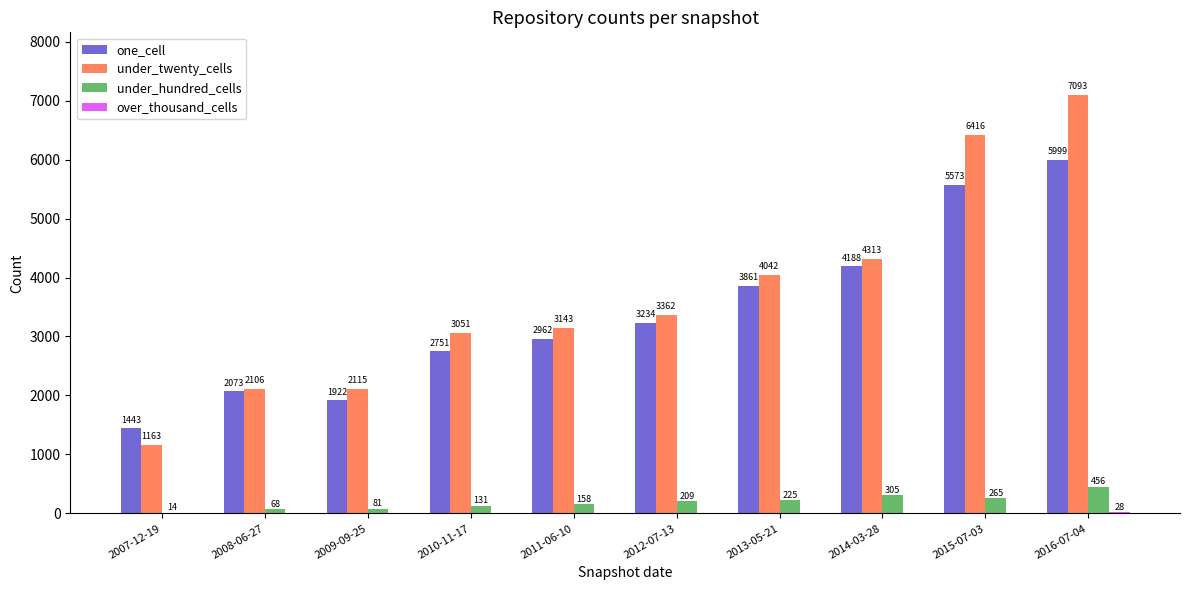

Which series has the largest range (max minus min)?

under_twenty_cells